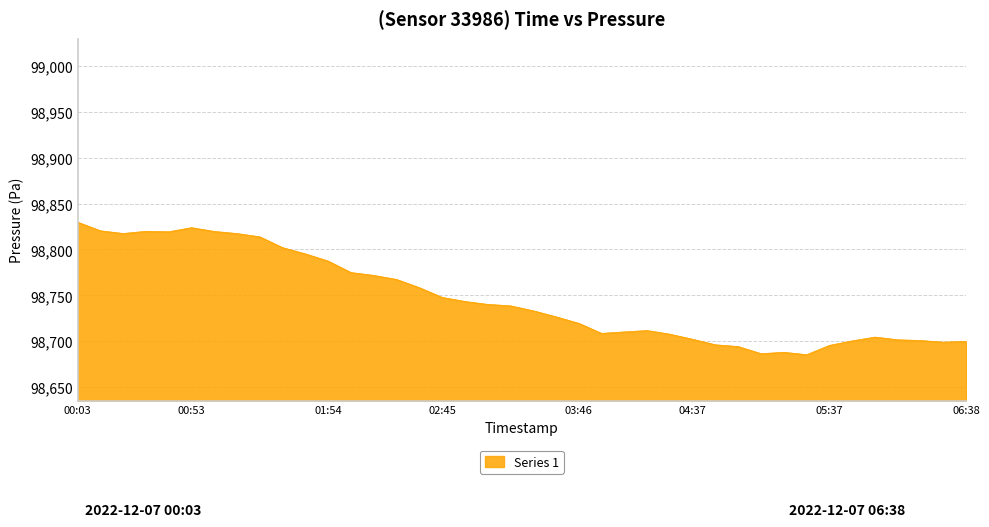

What is the maximum value shown in the chart?

98829.8